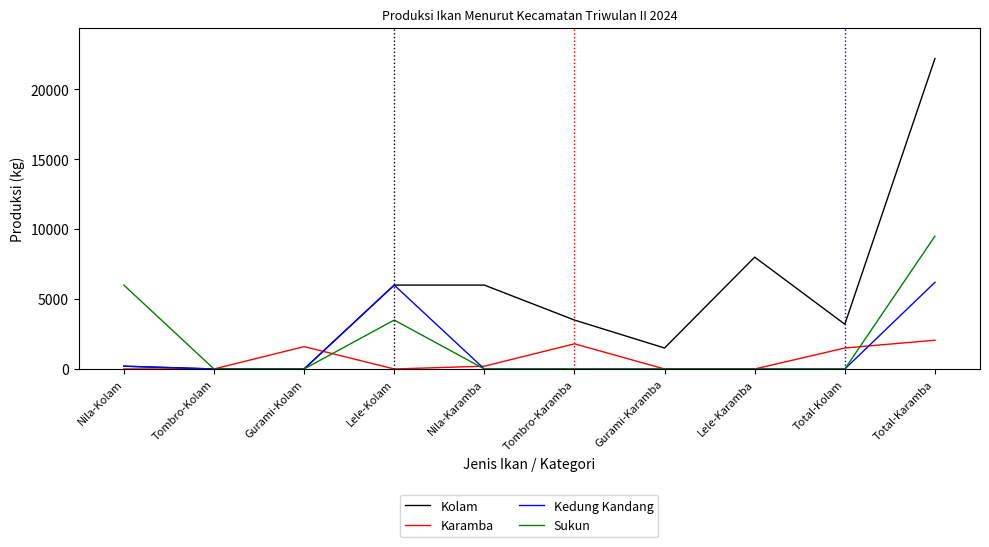

What position from the right is Nila-Karamba?

6